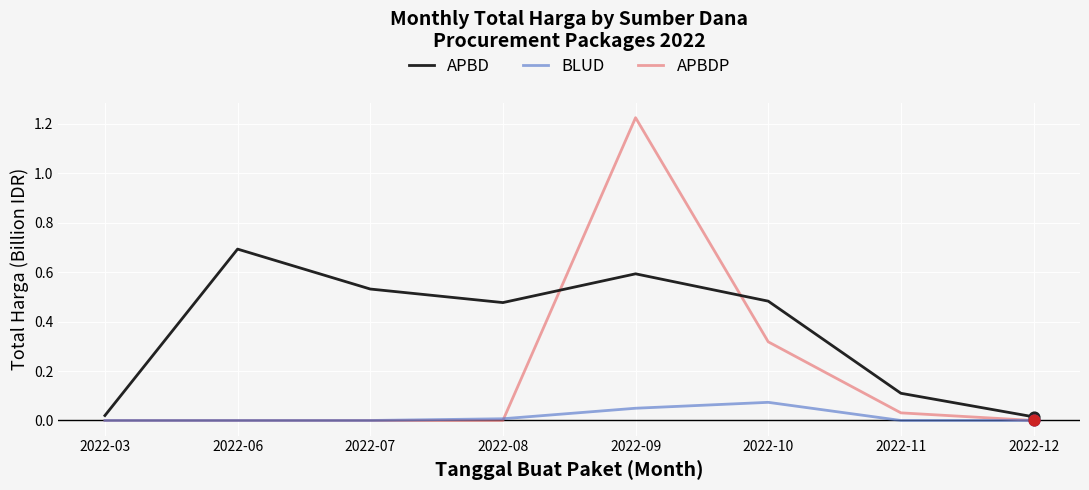

What is the total value across all series at 2022-09?

1.9